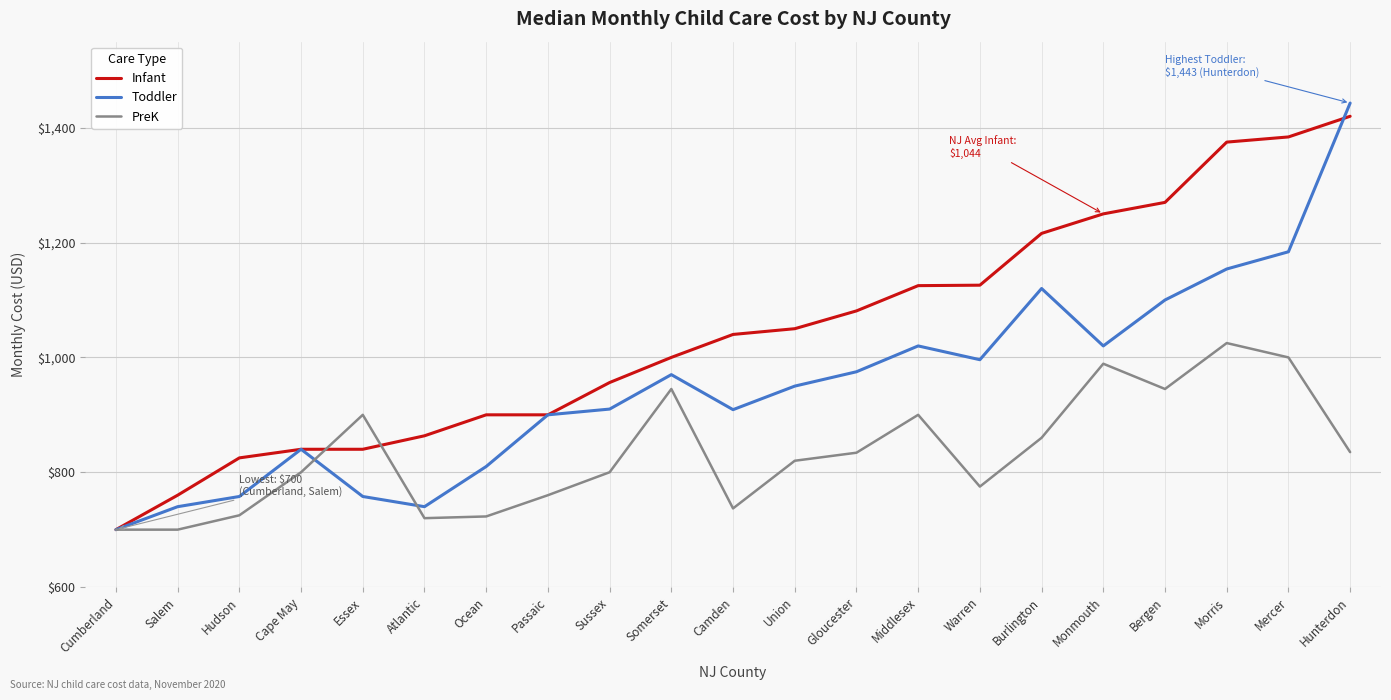

What value does the Infant series have at Ocean?

900.0